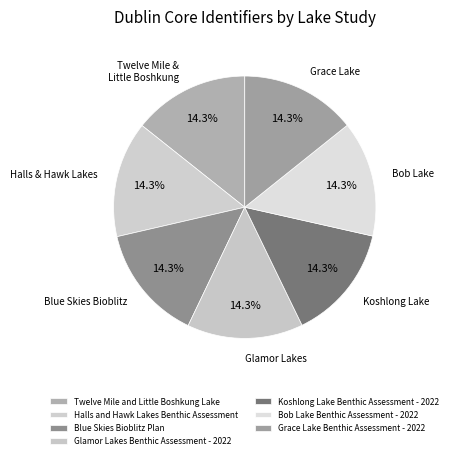

How many segments does this pie chart have?

7